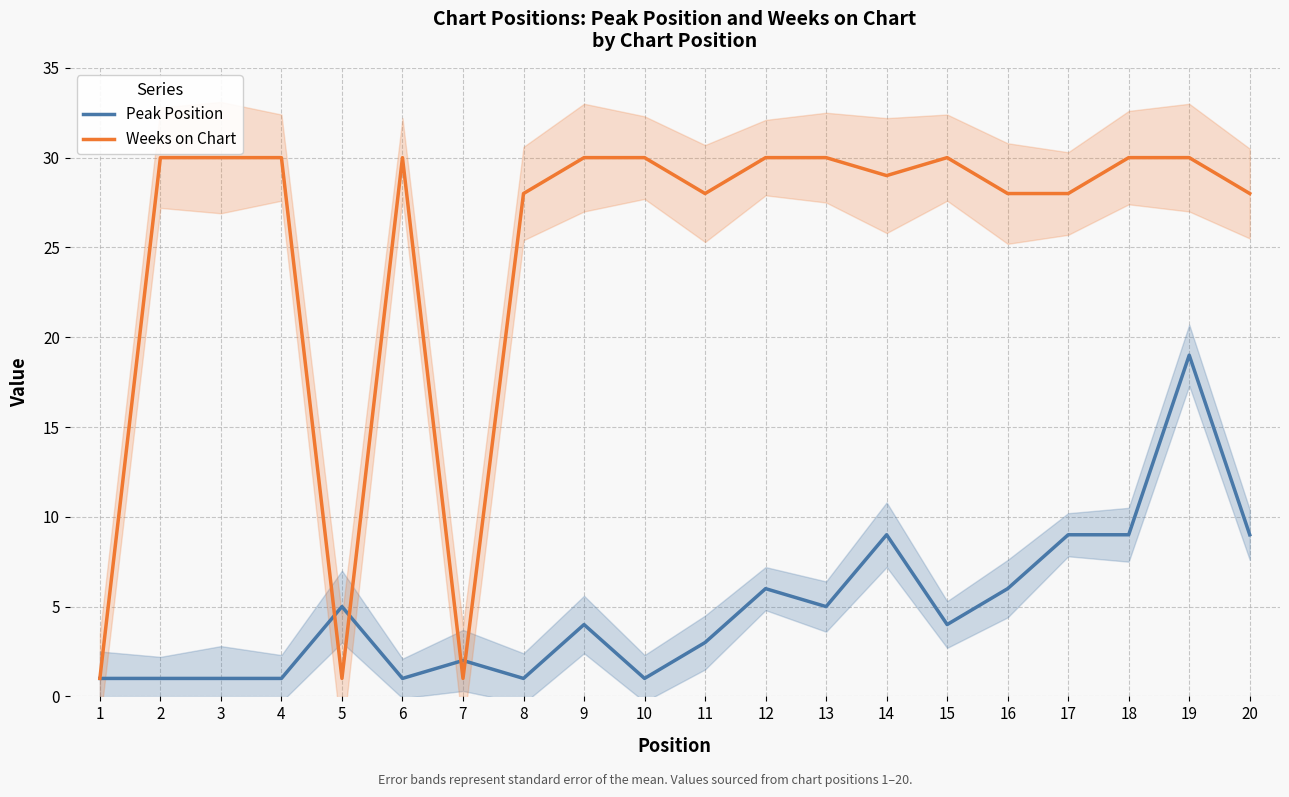

Is this an area chart (filled region under the line)?

No